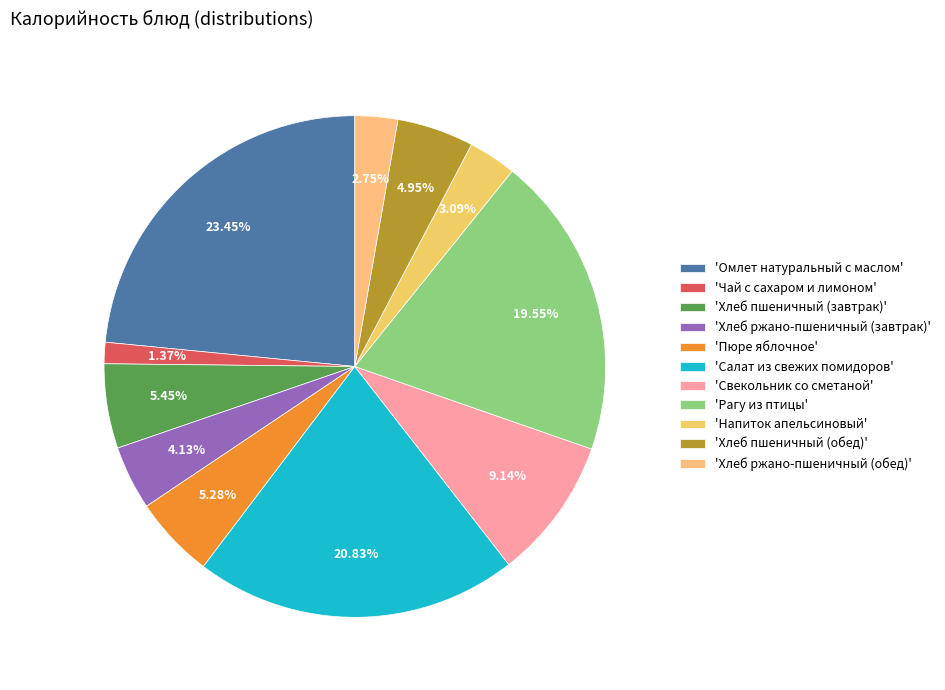

How many segments does this pie chart have?

11